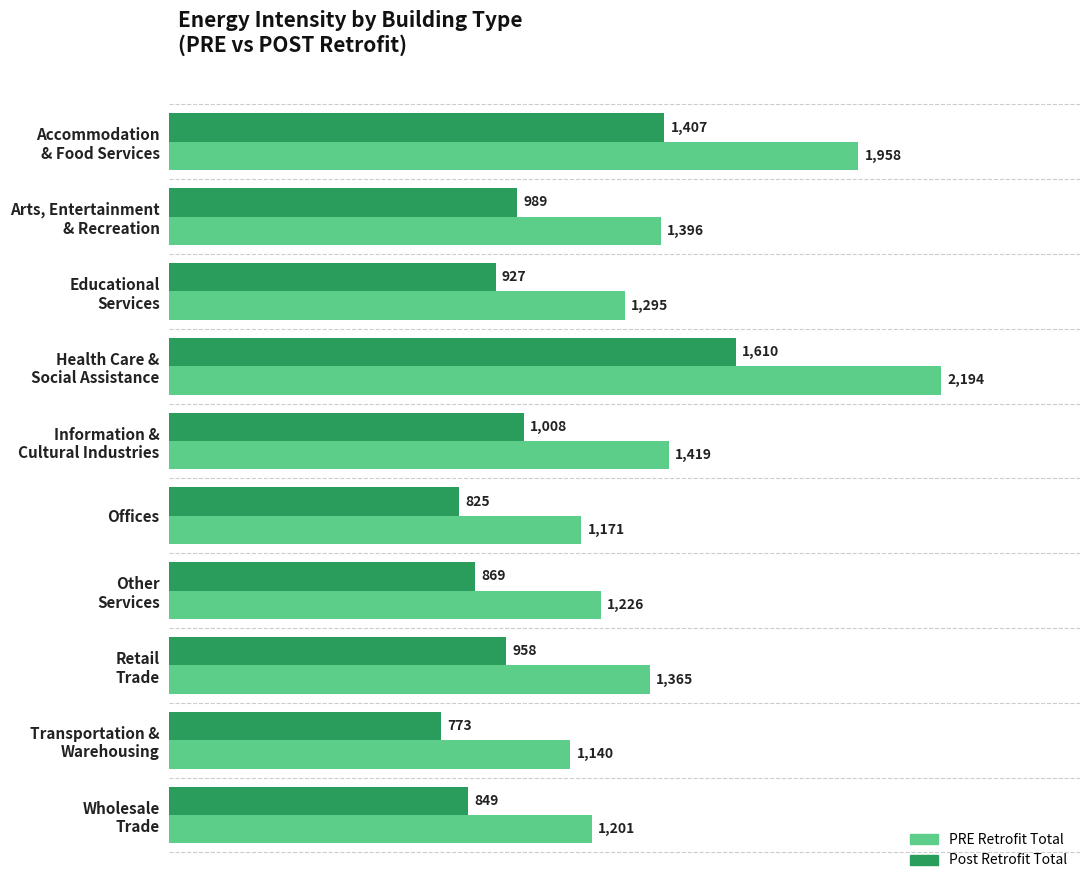

At how many categories does at least one series exceed 1002?

10